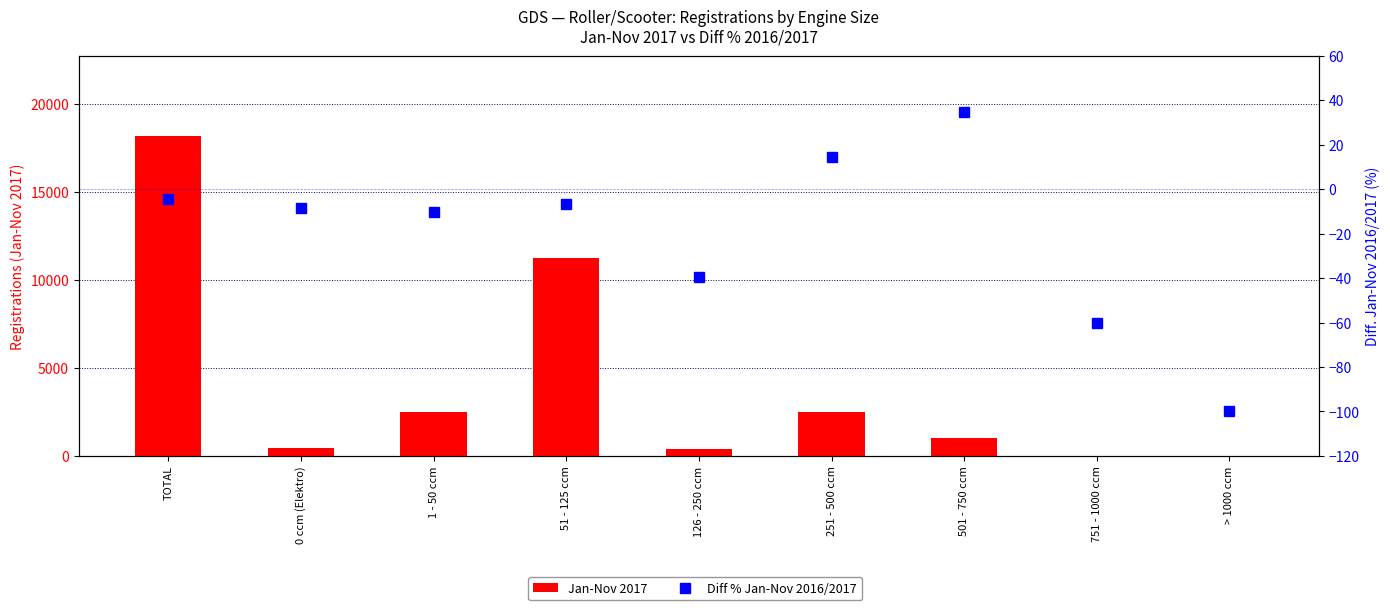

How many data points in Jan-Nov 2017 are above 1024?

4